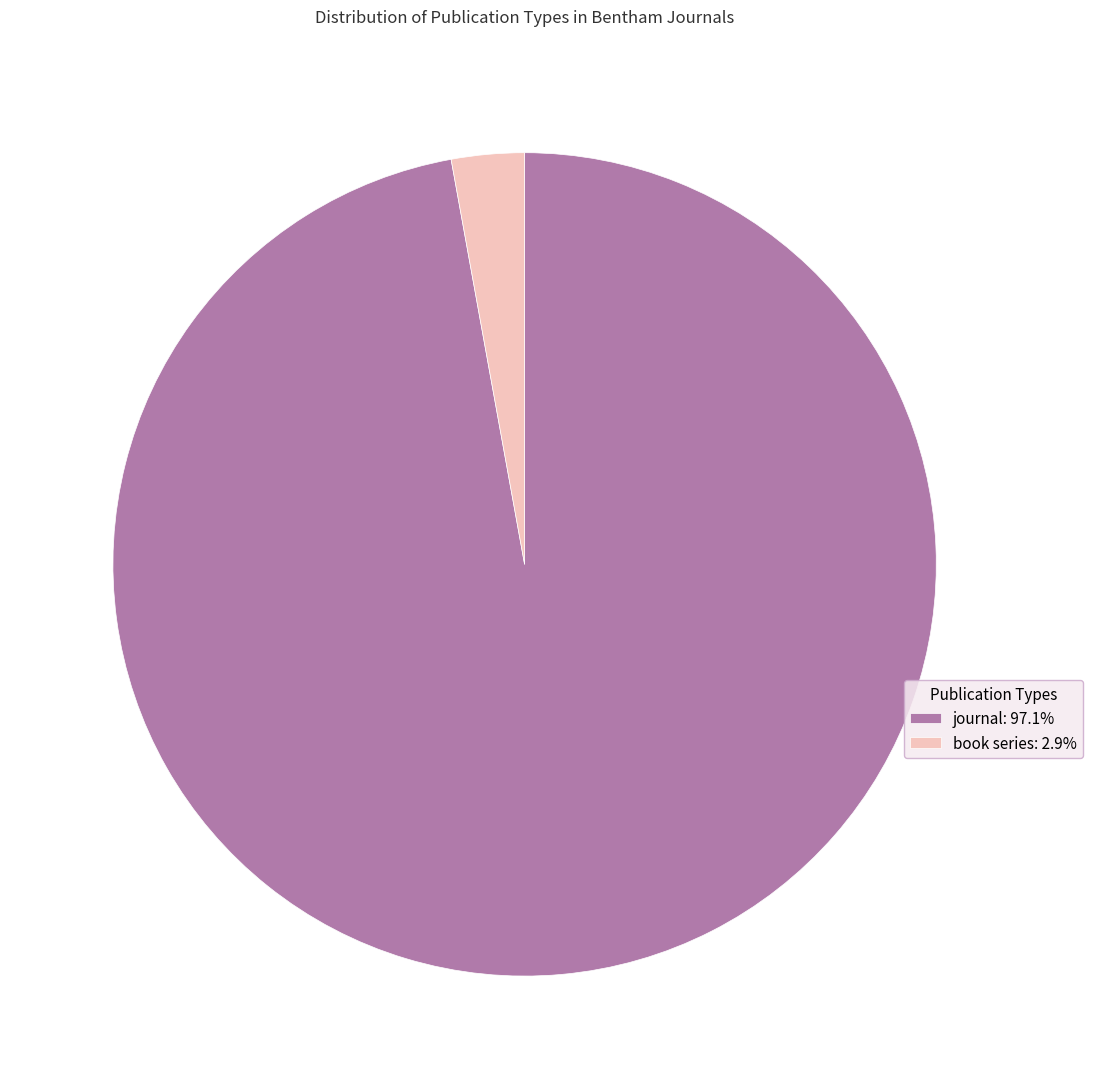

Combined, do book series: 2.9% and journal: 97.1% account for over 50%?

Yes